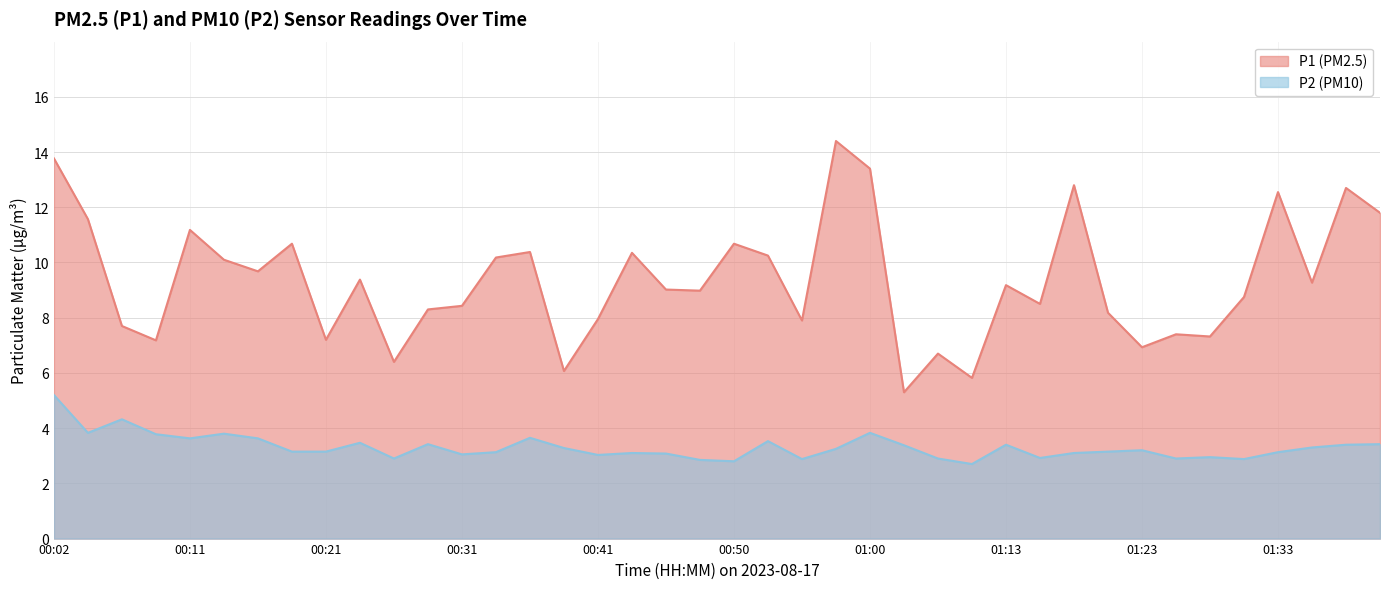

What is the sum of the P2 values at 00:43 and 01:00?

6.9